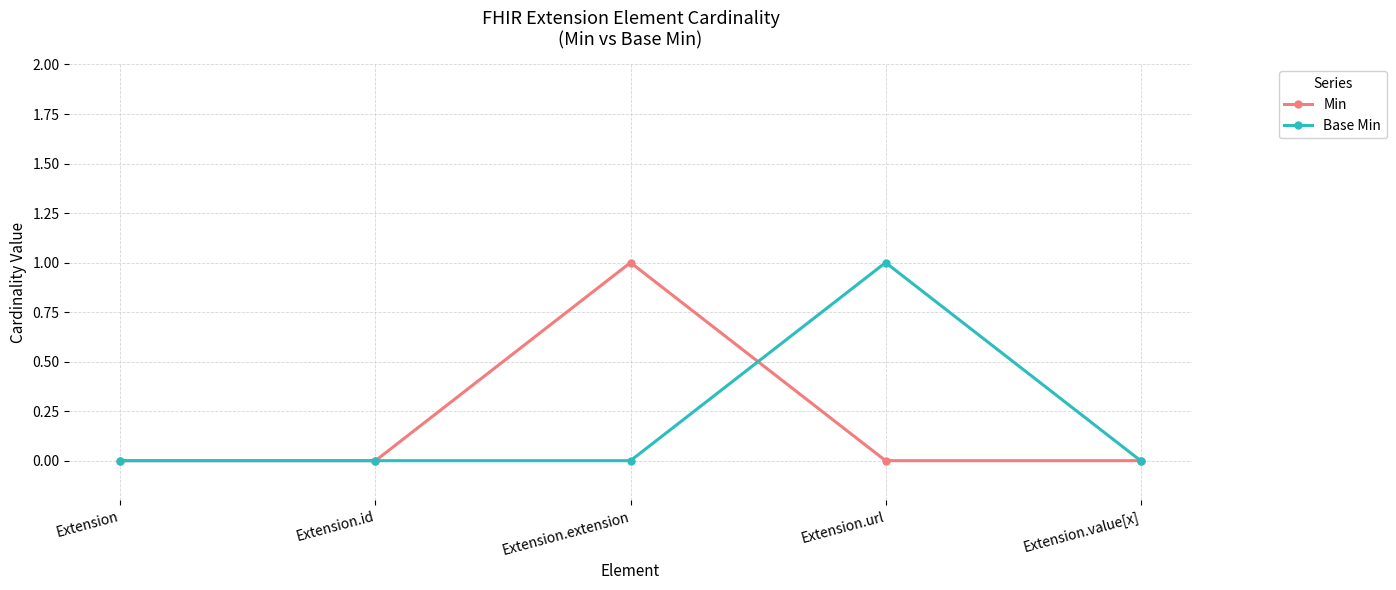

What position from the left is Extension.value[x]?

5